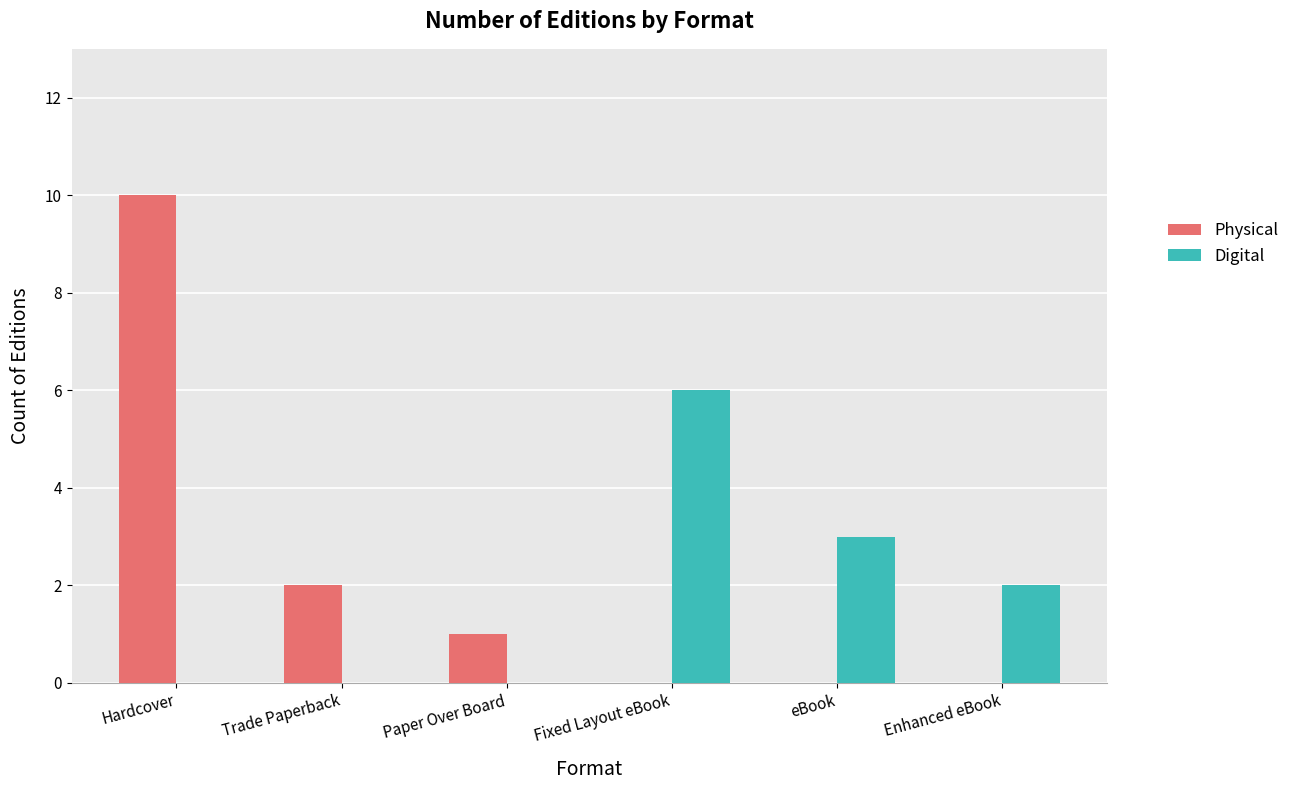

What is the highest value of the Physical series?

10